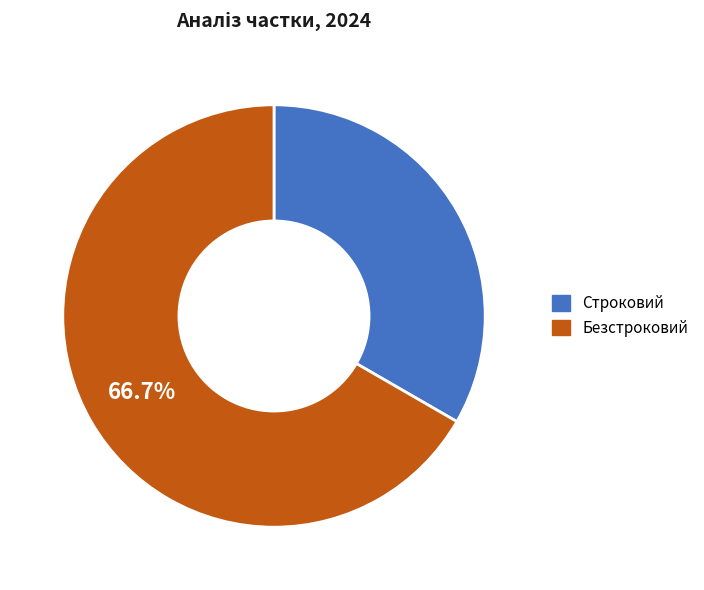

Rank the categories by value from lowest to highest.

Строковий, Безстроковий